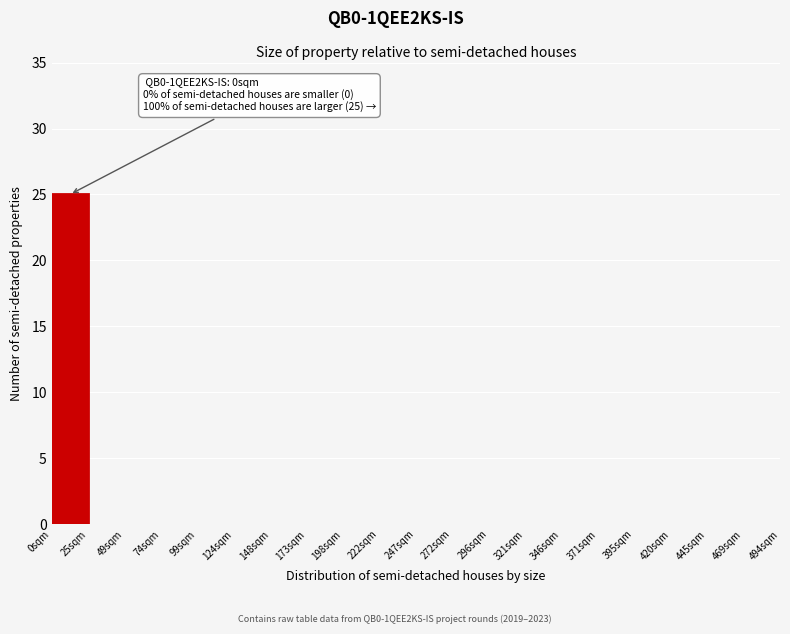

Reading left to right, list all the values displayed in this chart.

0sqm=25	25sqm=0	49sqm=0	74sqm=0	99sqm=0	124sqm=0	148sqm=0	173sqm=0	198sqm=0	222sqm=0	247sqm=0	272sqm=0	296sqm=0	321sqm=0	346sqm=0	371sqm=0	395sqm=0	420sqm=0	445sqm=0	469sqm=0